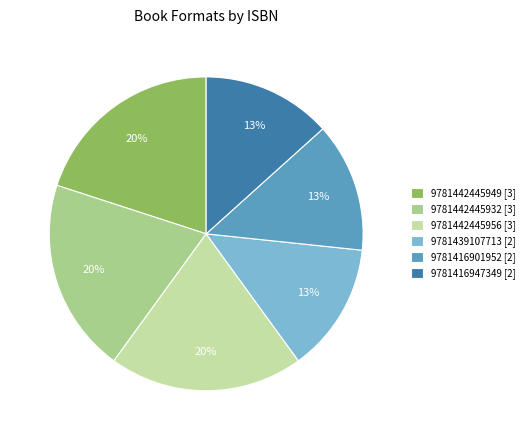

How many segments does this pie chart have?

6